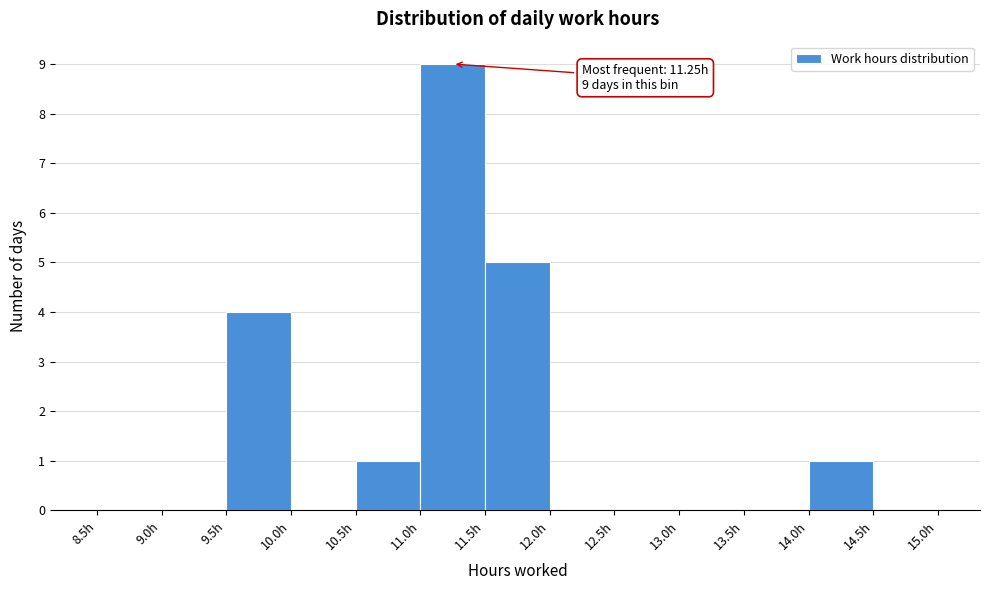

Over which range of the x-axis is the bar tallest?

11.0 to 11.5